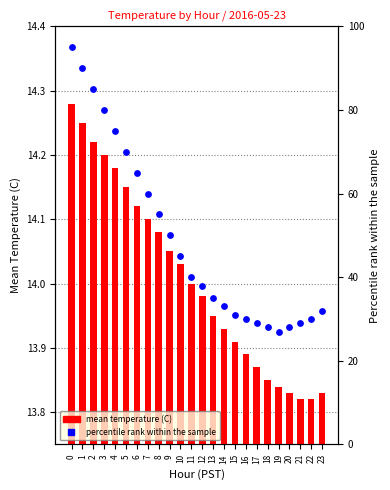

Which series reaches the maximum Y coordinate?

percentile rank within the sample